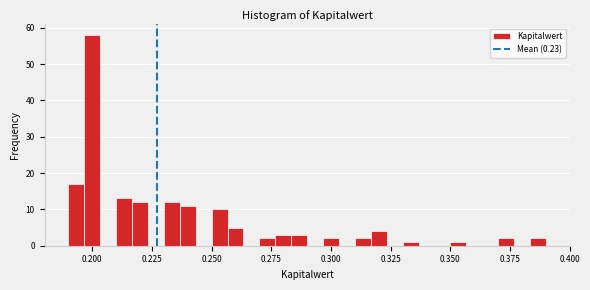

Around what value on the x-axis is the tallest bar? Give the approximate position of its centre, as read against the axis.

0.200